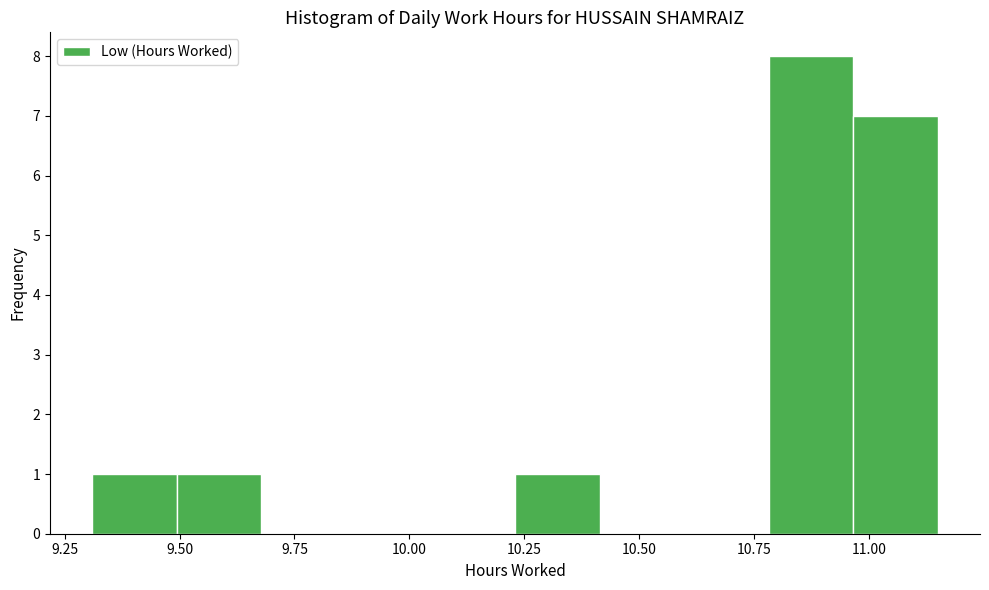

Around what value on the x-axis is the tallest bar? Give the approximate position of its centre, as read against the axis.

10.85